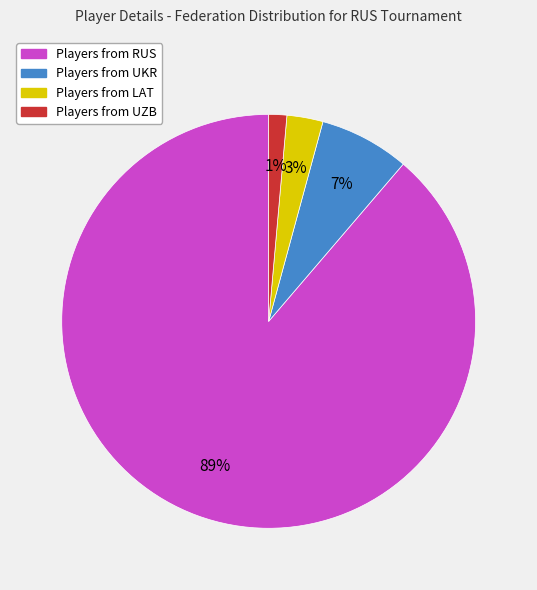

To the nearest percent, what is the average slice percentage?

25%